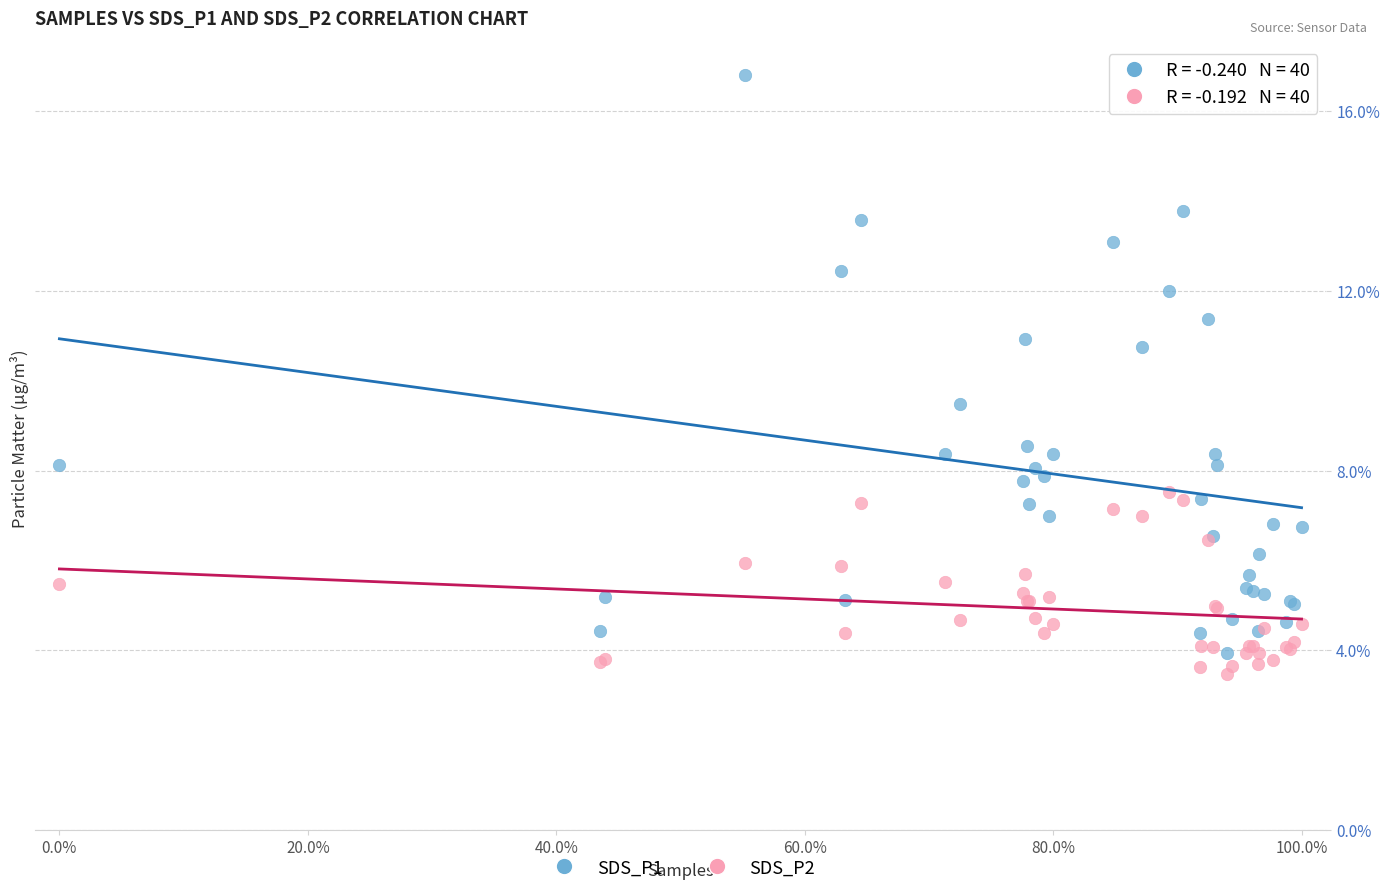

Which series has the largest Y range (max minus min)?

SDS_P1